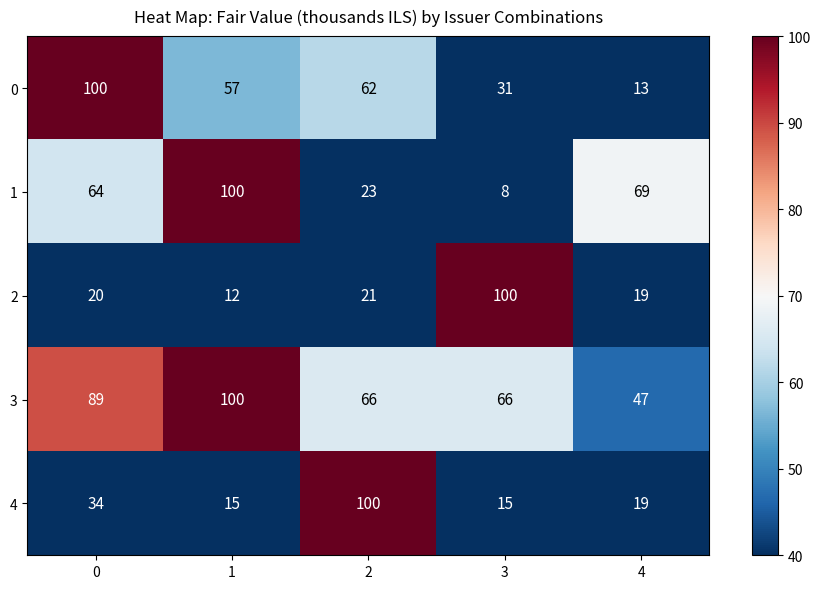

What is the spread (max minus min) of values at 4?

56